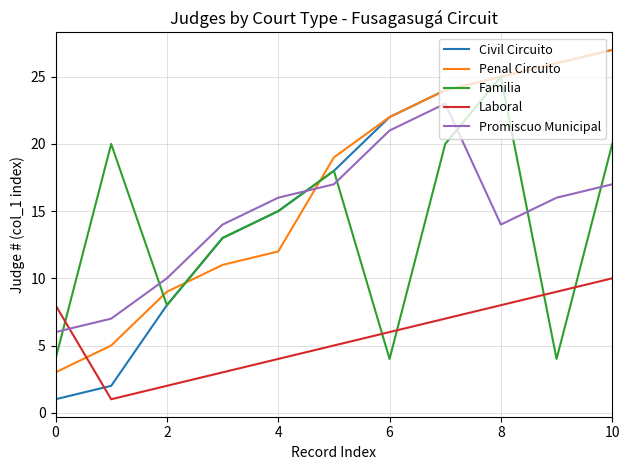

How many intersections are there between Laboral and Penal Circuito?

1